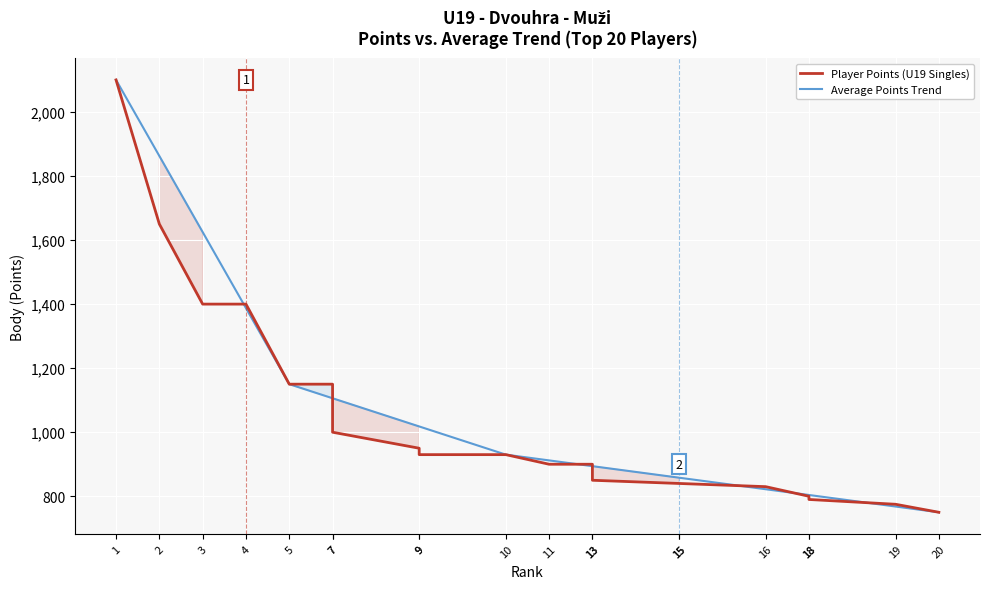

What is the greatest value displayed?

2100.0